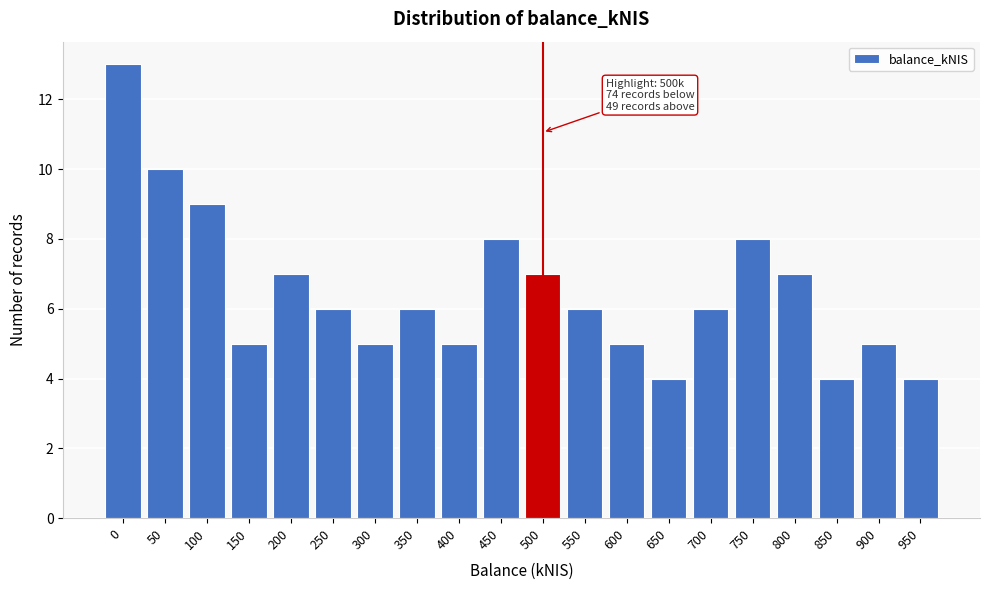

Reading right to left, list all the values displayed in this chart.

950=4	900=5	850=4	800=7	750=8	700=6	650=4	600=5	550=6	500=7	450=8	400=5	350=6	300=5	250=6	200=7	150=5	100=9	50=10	0=13